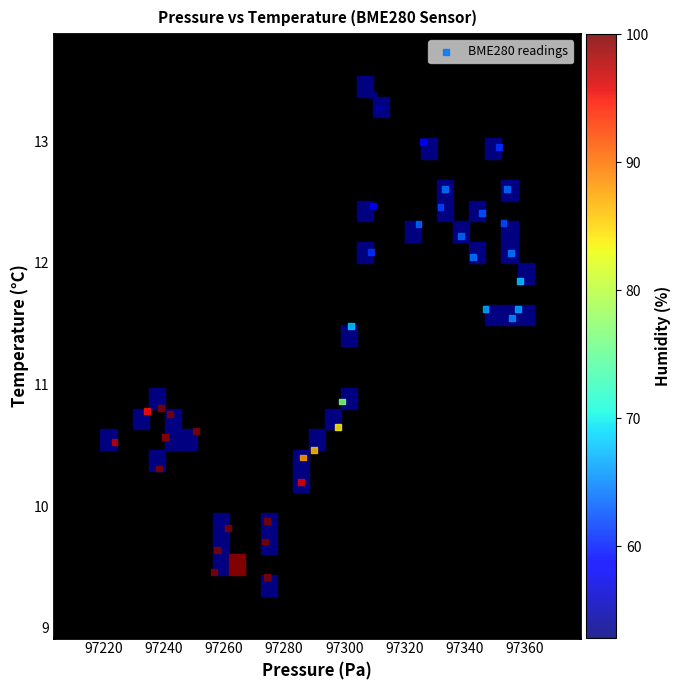

What Y value in the scatter plot is closest to 11?

10.9